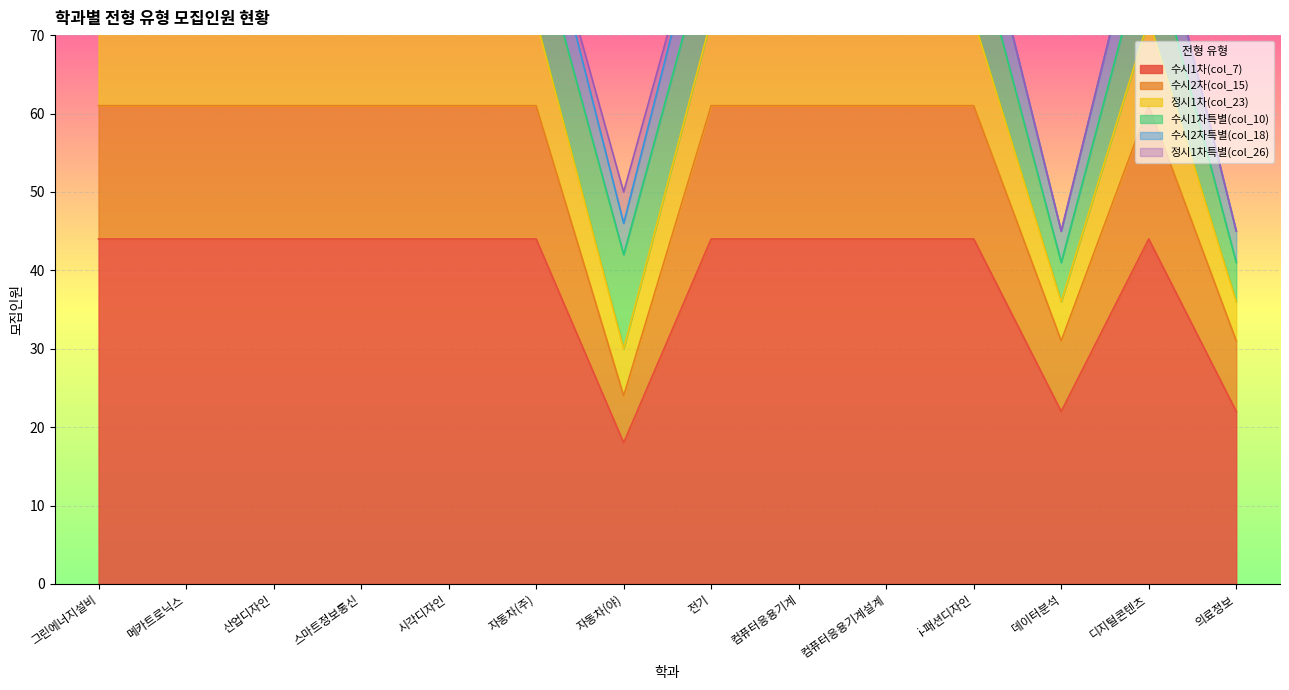

True or false: 정시1차(col_23) and 수시1차(col_7) cross at least once.

False